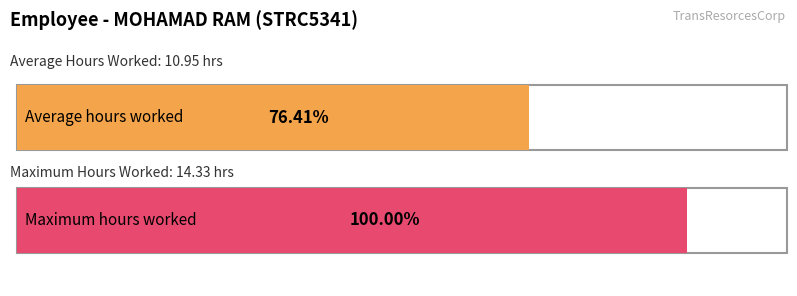

Does the chart contain any negative values?

No